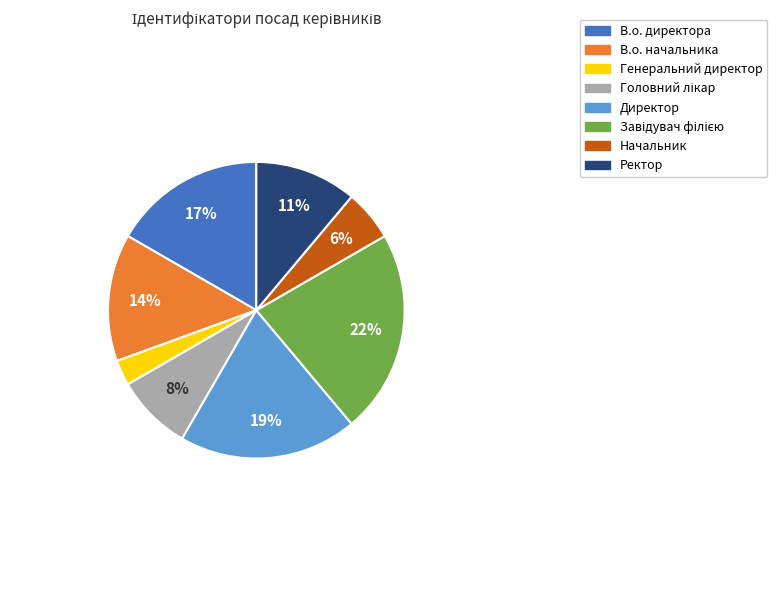

Does В.о. директора represent more than half of the total?

No